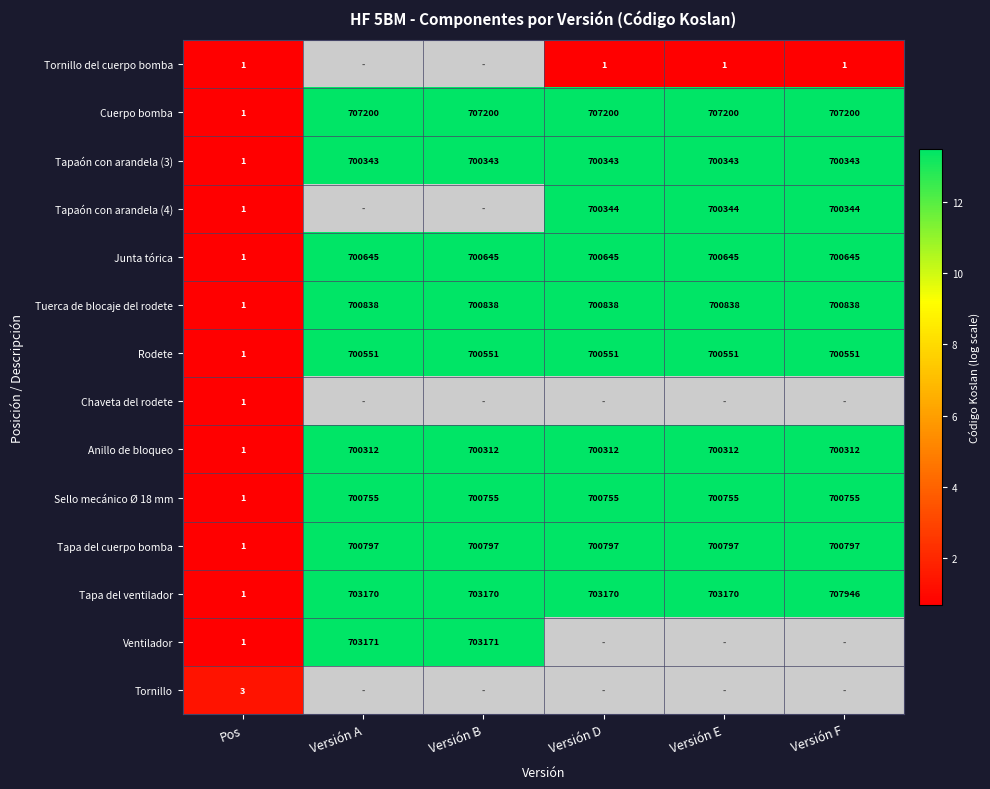

Where is Junta tórica nearest to the value 350323?

Pos